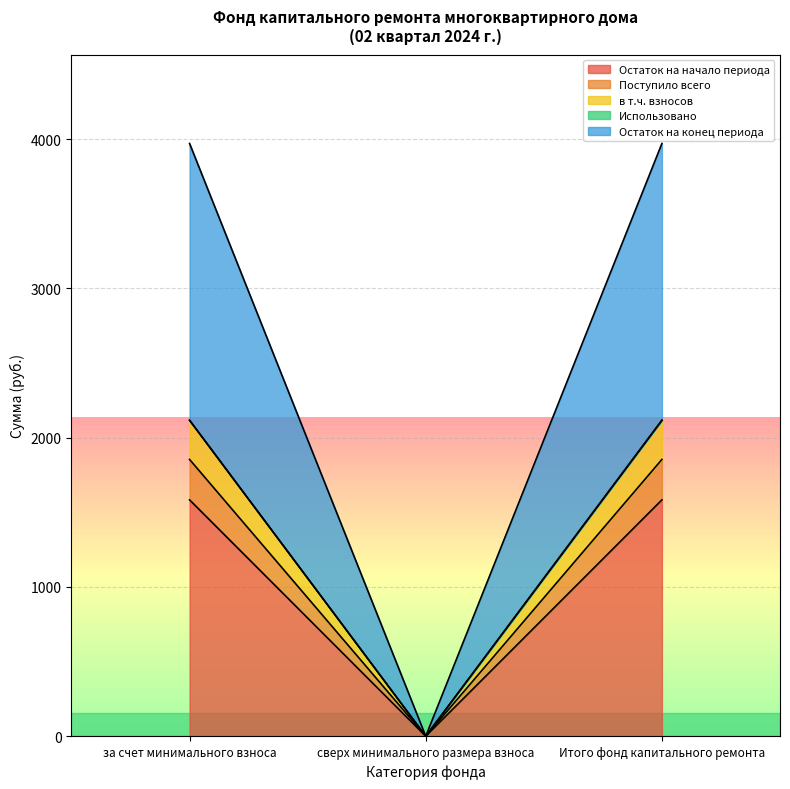

Which has a higher value, сверх минимального размера взноса or Итого фонд капитального ремонта?

Итого фонд капитального ремонта